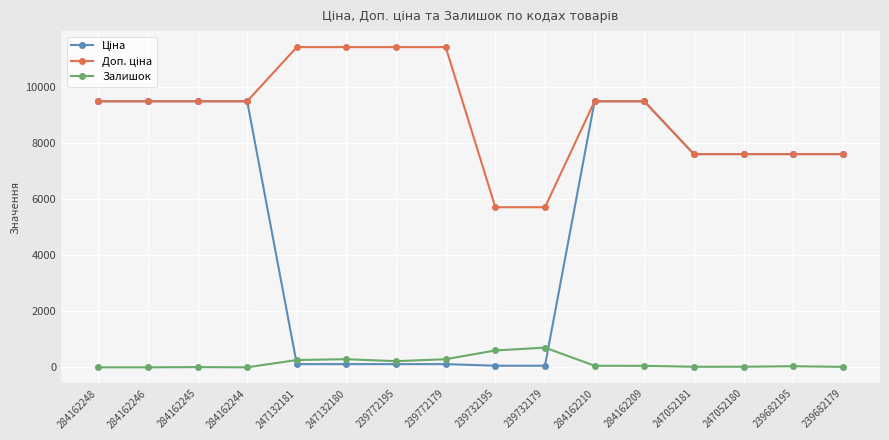

What is the greatest value displayed?

11410.0